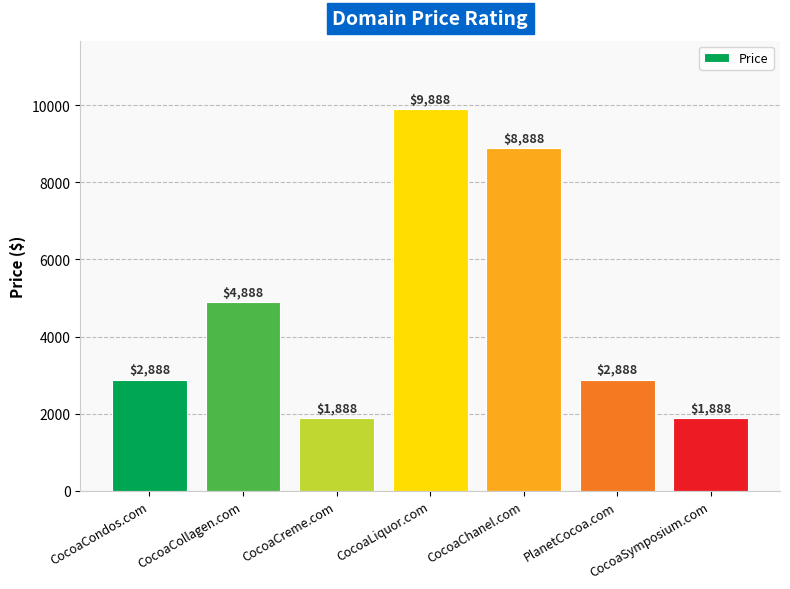

What is the label of the 3rd bar from the right?

CocoaChanel.com